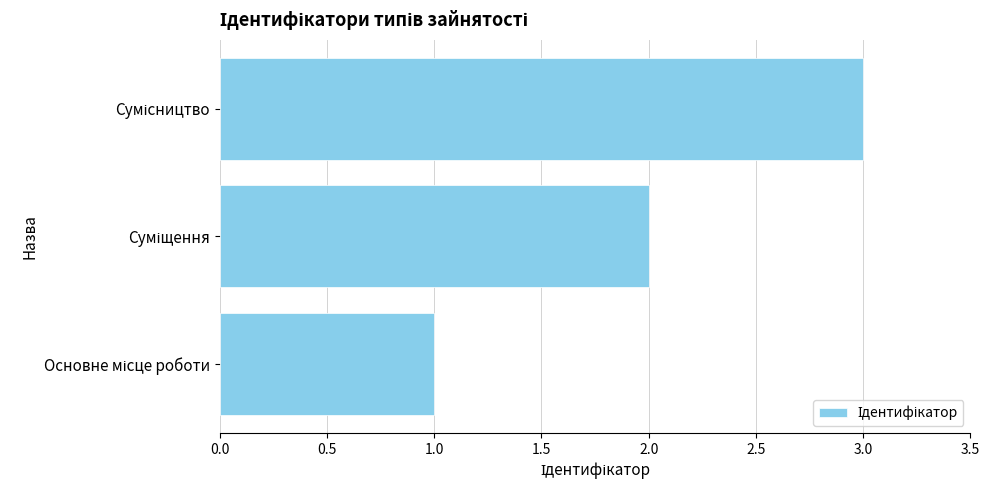

What is the greatest value displayed?

3